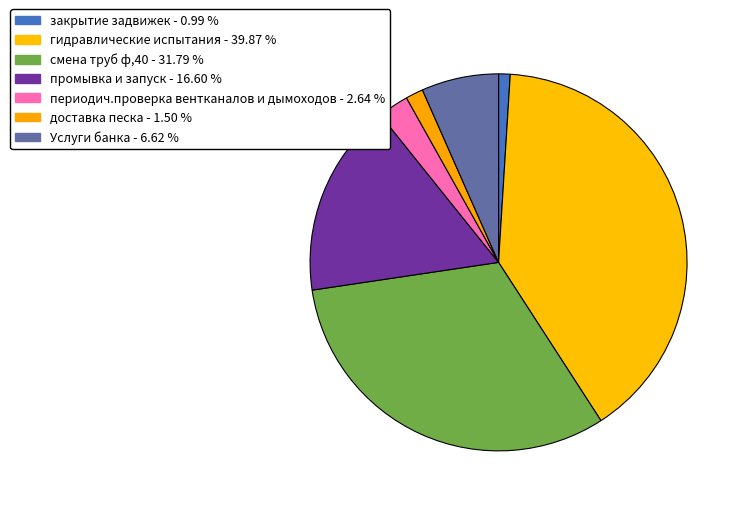

To the nearest percent, what portion does промывка и запуск represent?

17%